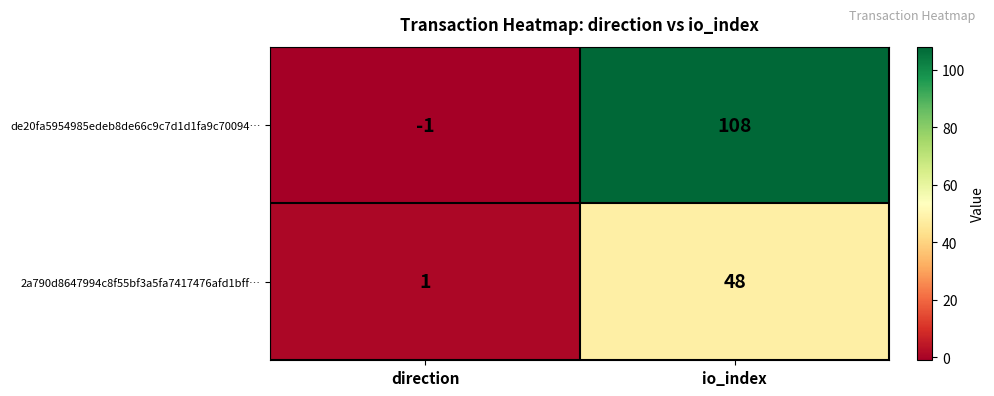

Which series changed the most between direction and io_index?

de20fa5954985edeb8de66c9c7d1d1fa9c70094…